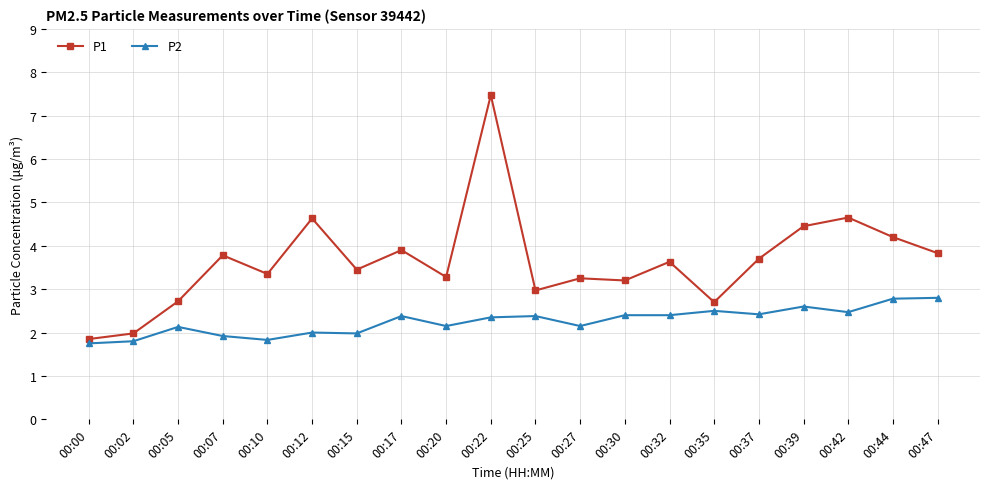

List the series in order of their peak value, lowest first.

P2, P1